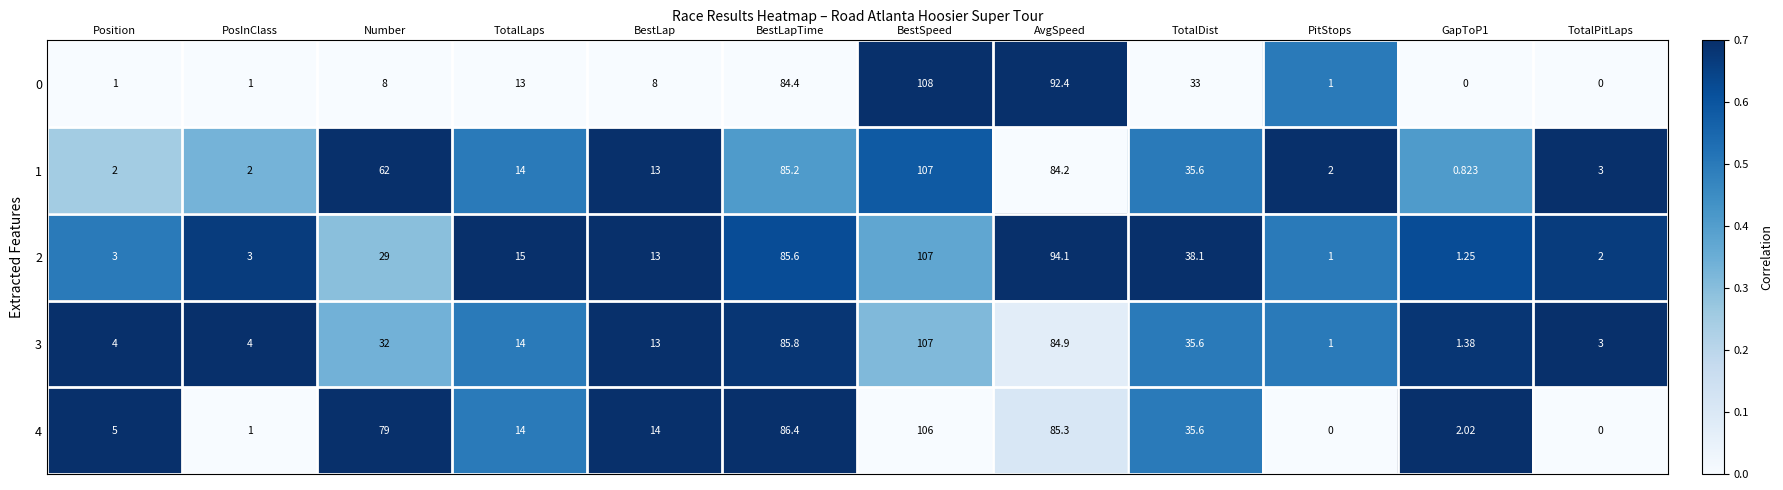

At which category is the sum across all series the highest?

BestSpeed